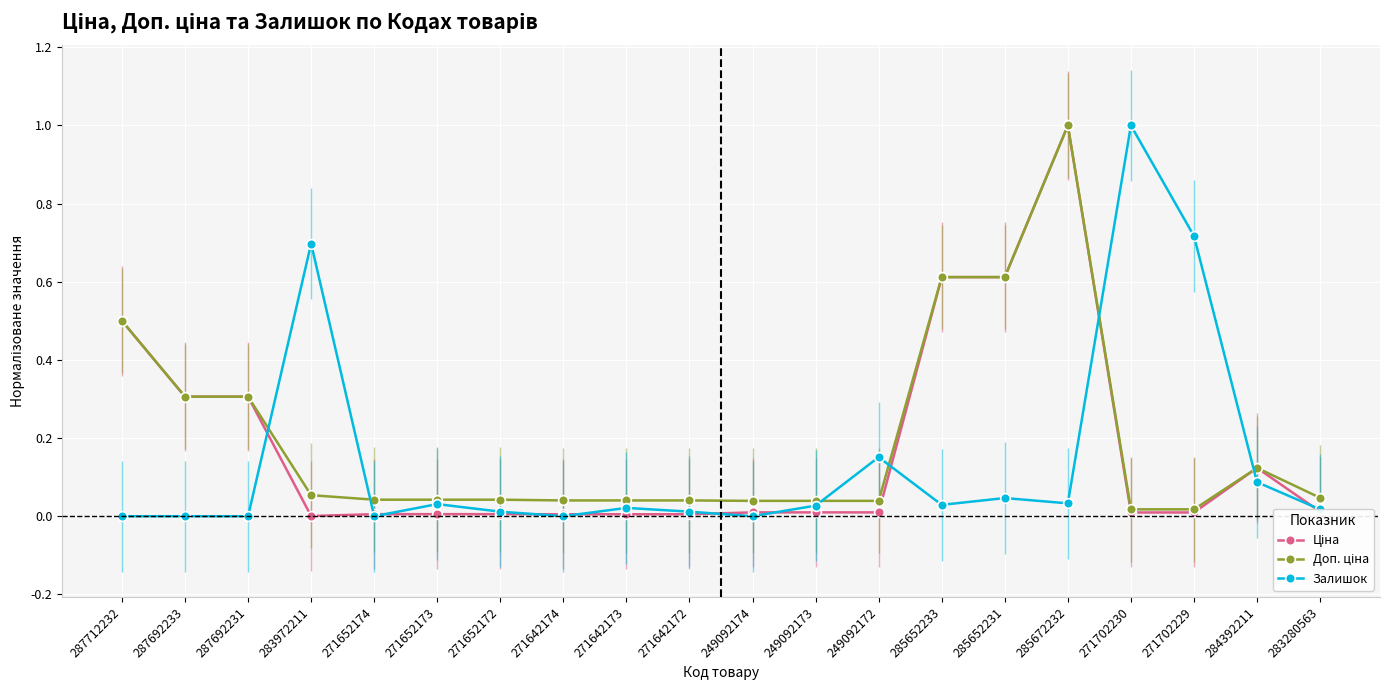

Does the chart display data point markers on the line(s)?

Yes